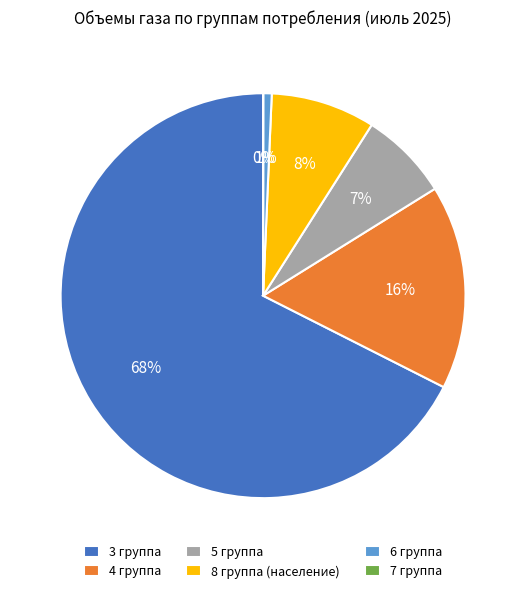

The 4 группа slice represents 29% of the pie. True or false?

False